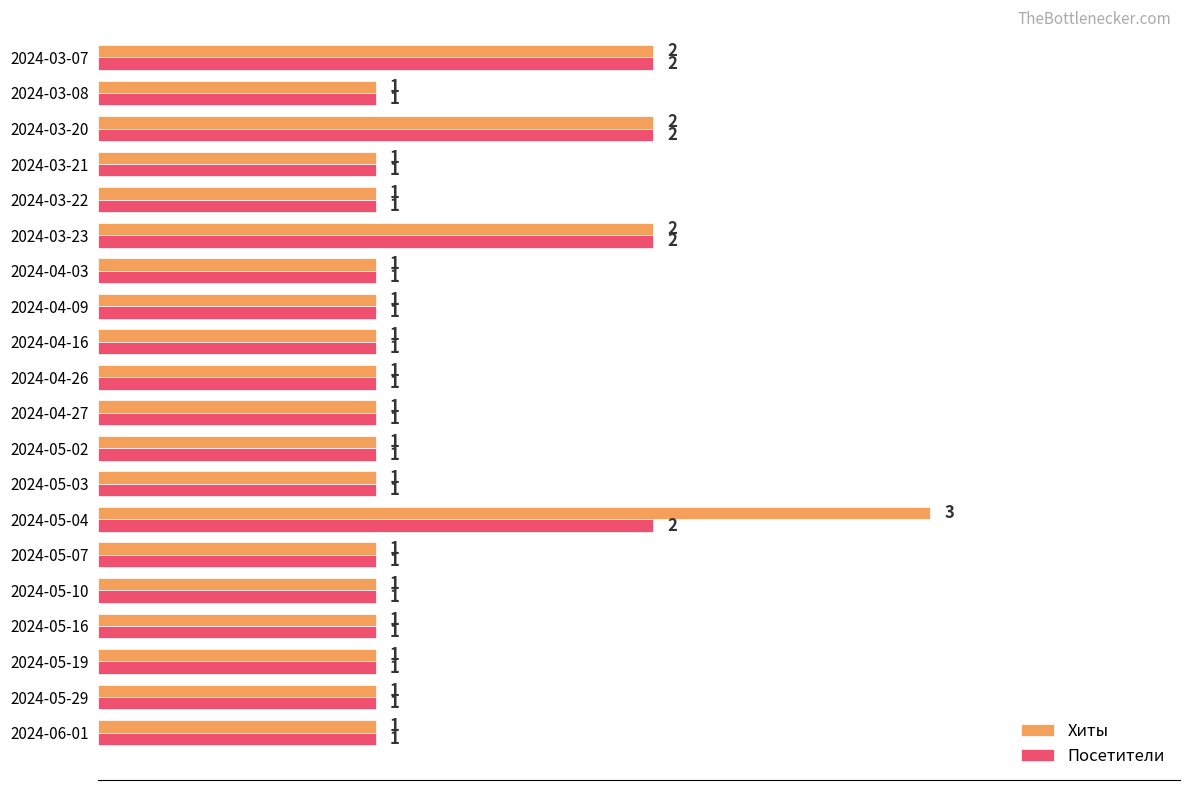

Which series has the largest total across all categories?

Хиты